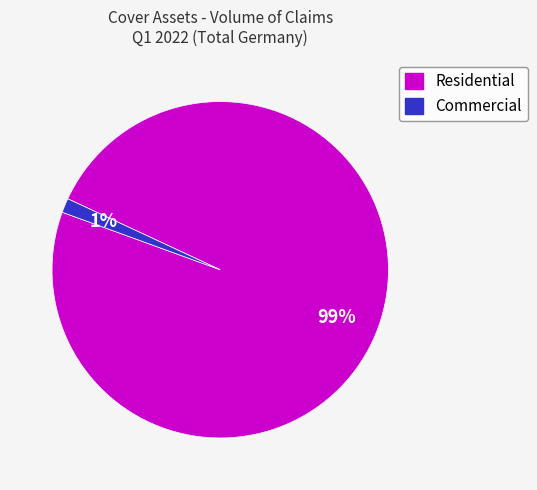

What is the smallest slice in the pie chart?

Commercial